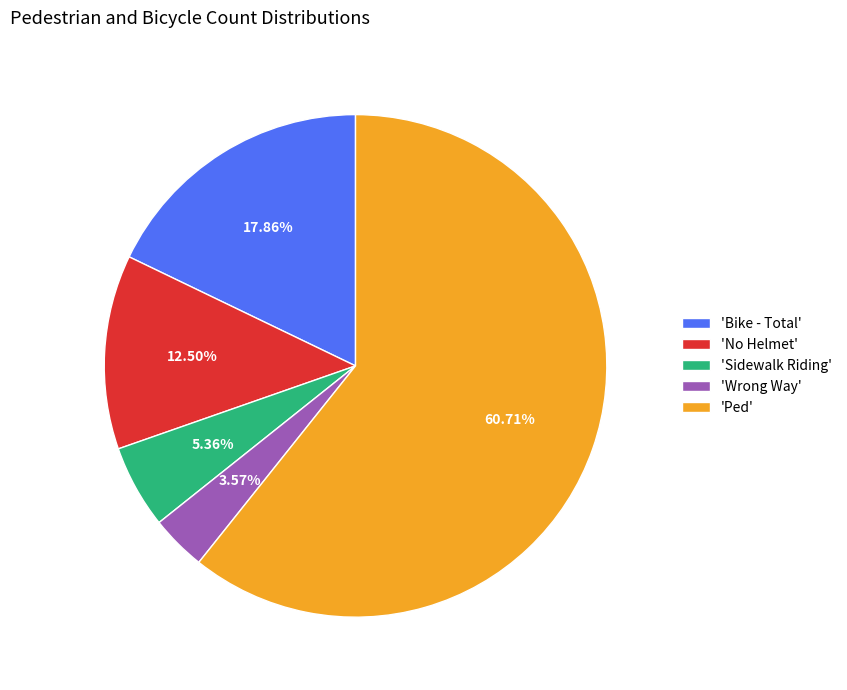

Does 'Sidewalk Riding' account for over 50% of the chart?

No